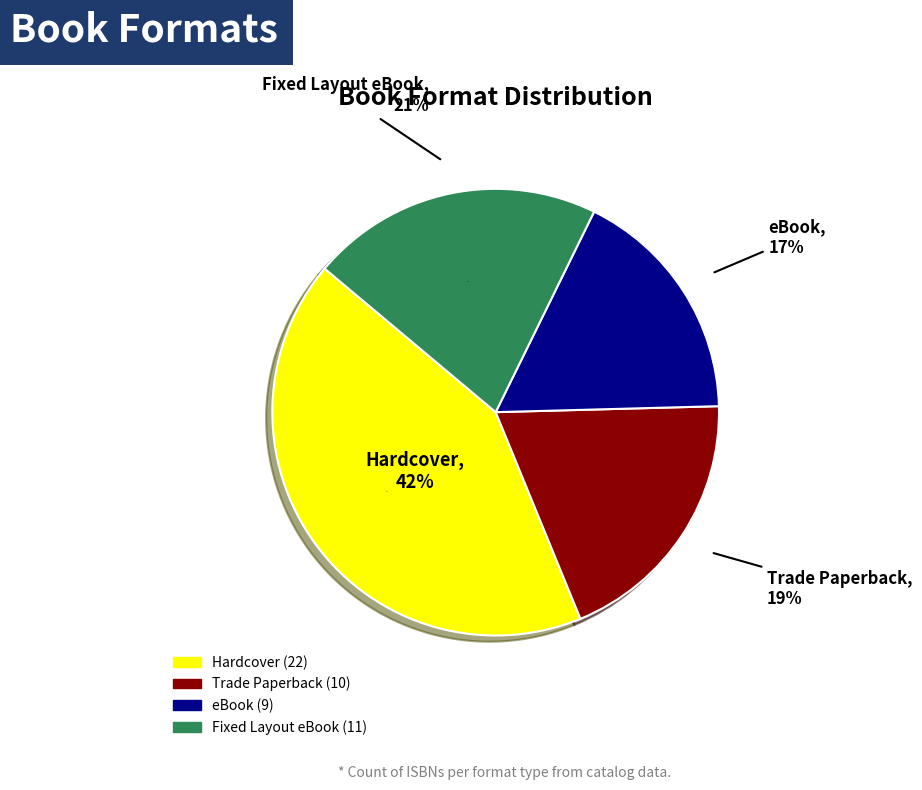

Is the sum of Hardcover and Fixed Layout eBook greater than half?

Yes